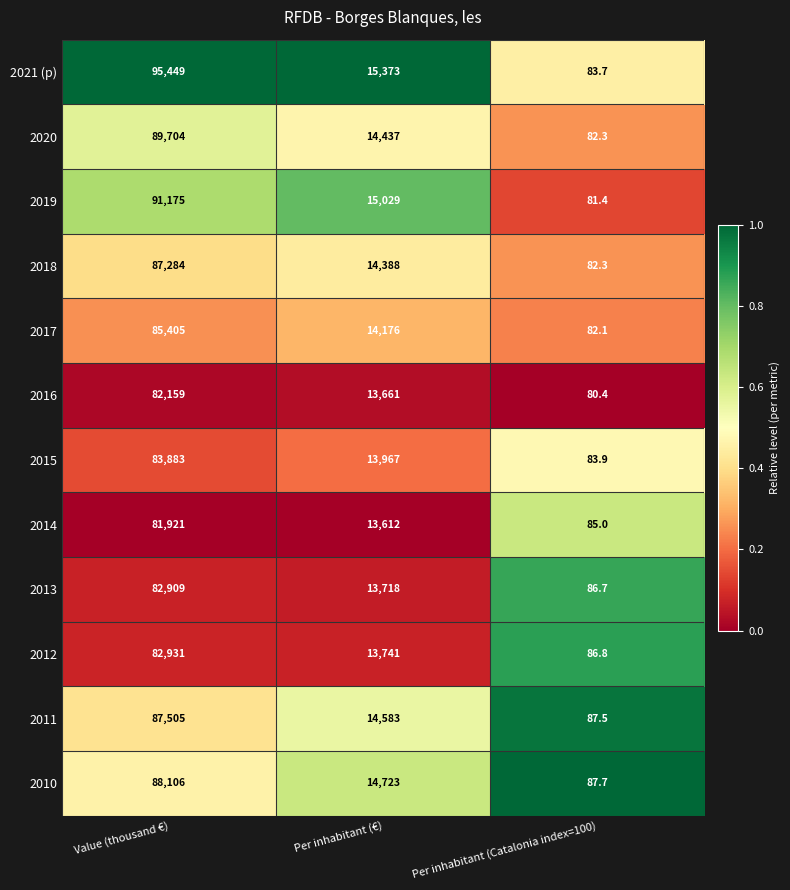

At Value (thousand €), list the series in order from largest to smallest.

2021 (p), 2019, 2020, 2010, 2011, 2018, 2017, 2015, 2012, 2013, 2016, 2014